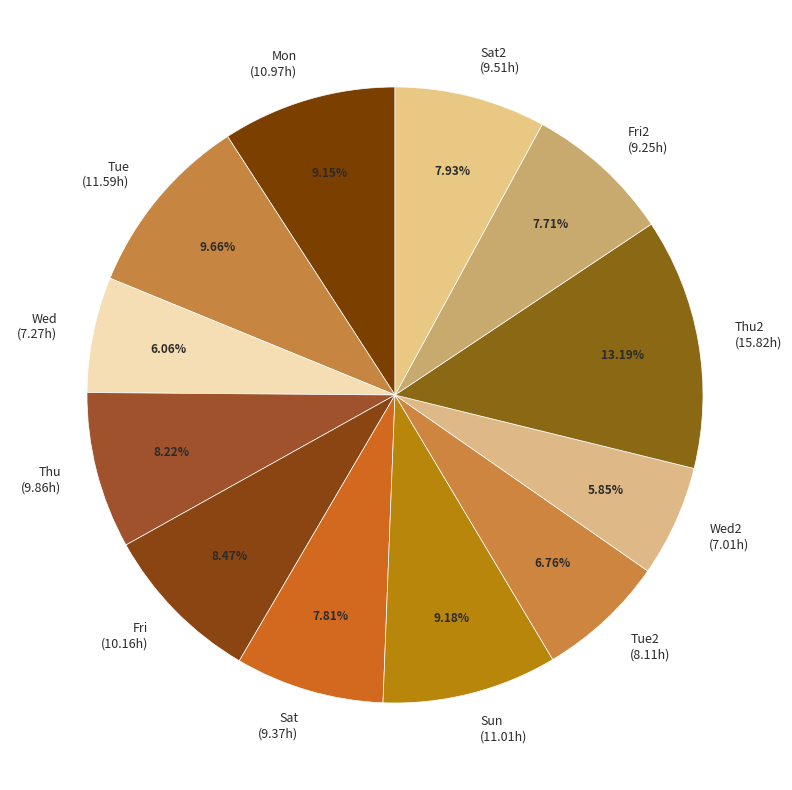

Which has a higher value, Mon (10.97h) or Fri (10.16h)?

Mon (10.97h)